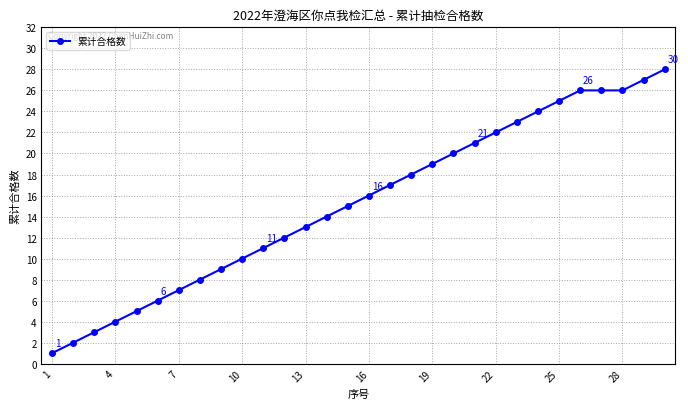

What is the maximum value shown in the chart?

28